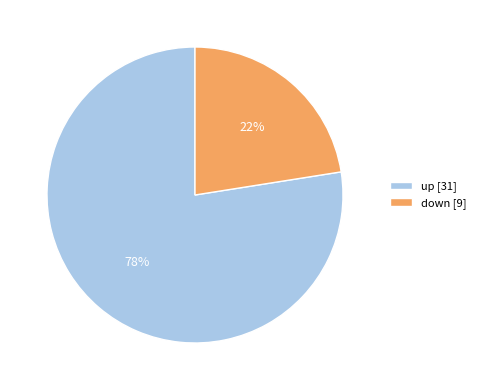

Between down and up, which is larger?

up